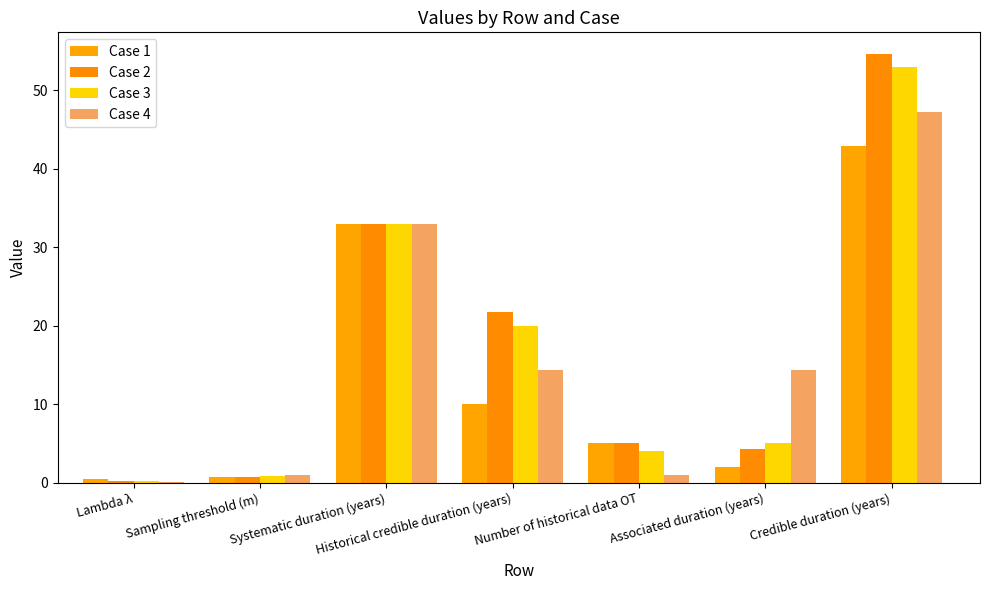

The Case 2 series shows 57.1 at Systematic duration (years). True or false?

False